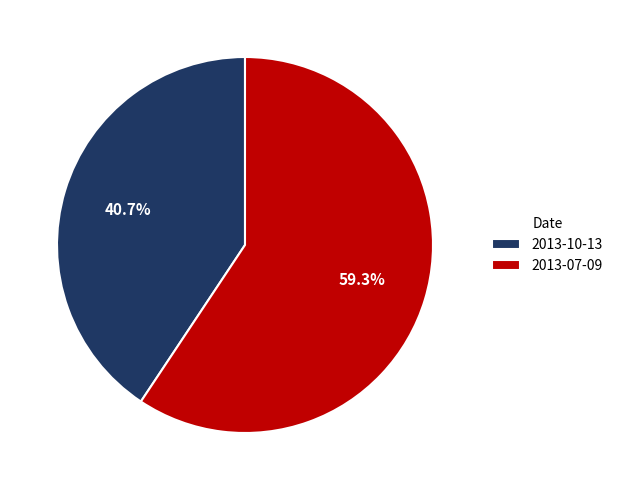

What is the ratio of the value at 2013-10-13 to the value at 2013-07-09?

0.7